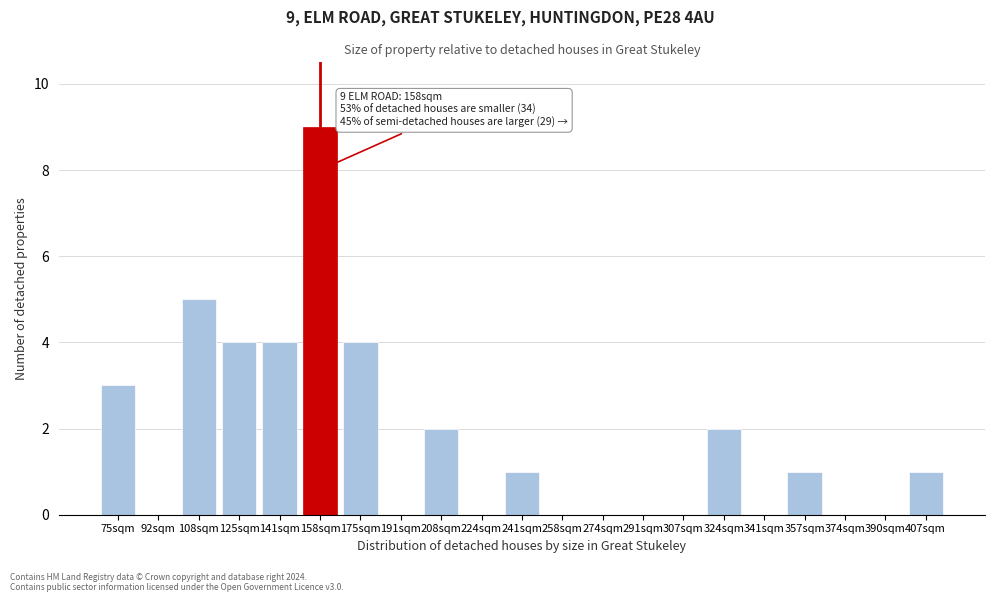

Reading right to left, transcribe all the data shown in this chart.

407sqm=1	390sqm=0	374sqm=0	357sqm=1	341sqm=0	324sqm=2	307sqm=0	291sqm=0	274sqm=0	258sqm=0	241sqm=1	224sqm=0	208sqm=2	191sqm=0	175sqm=4	158sqm=9	141sqm=4	125sqm=4	108sqm=5	92sqm=0	75sqm=3